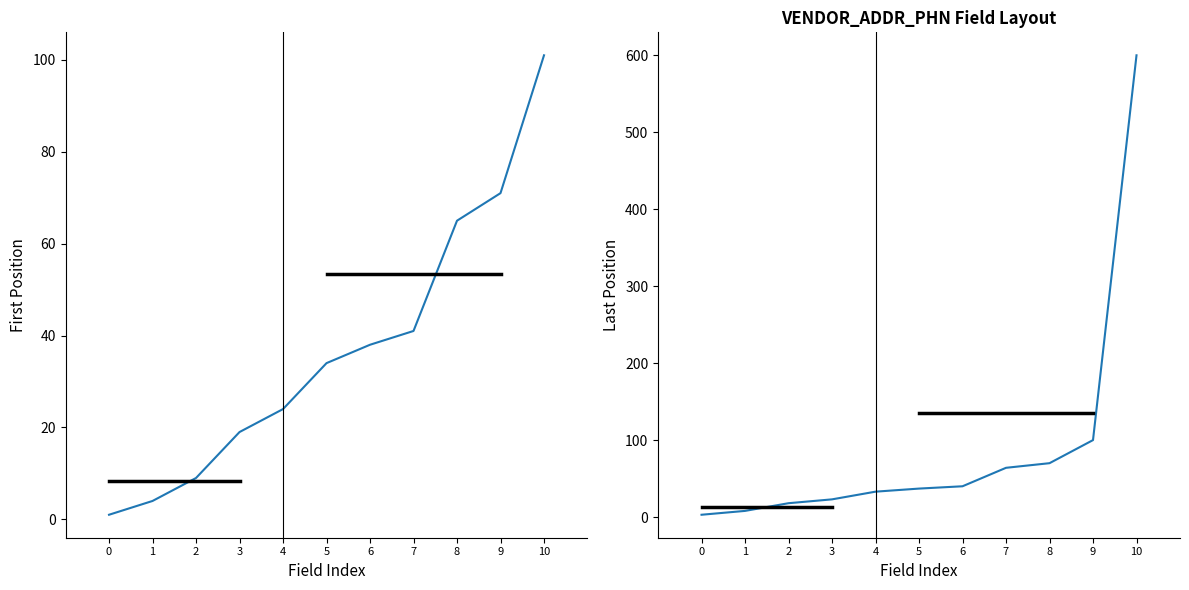

Which series has the largest total across all categories?

Last Position